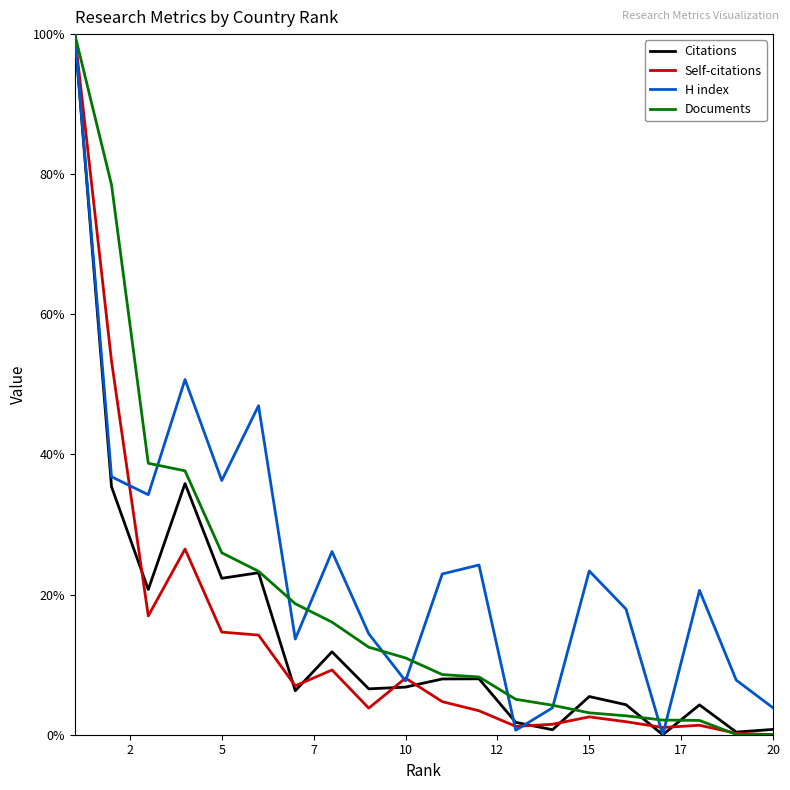

What are all the series names shown in the legend?

Citations, Self-citations, H index, Documents